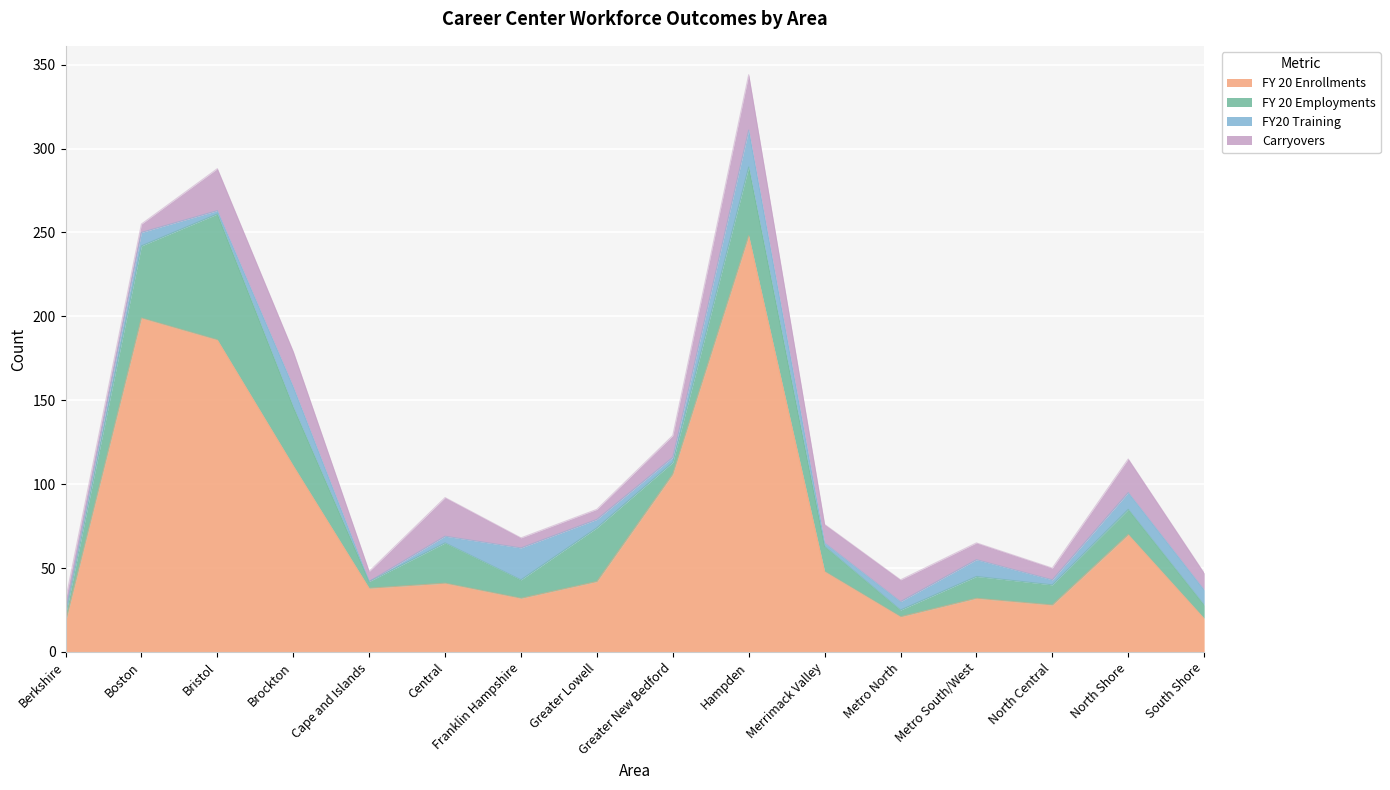

Reading left to right, list all the values displayed in this chart.

FY 20 Enrollments: Berkshire=18	Boston=199	Bristol=186	Brockton=111	Cape and Islands=38	Central=41	Franklin Hampshire=32	Greater Lowell=42	Greater New Bedford=106	Hampden=248	Merrimack Valley=48	Metro North=21	Metro South/West=32	North Central=28	North Shore=70	South Shore=20
FY 20 Employments: Berkshire=4	Boston=43	Bristol=75	Brockton=35	Cape and Islands=4	Central=24	Franklin Hampshire=11	Greater Lowell=32	Greater New Bedford=7	Hampden=41	Merrimack Valley=15	Metro North=4	Metro South/West=13	North Central=12	North Shore=15	South Shore=8
FY20 Training: Berkshire=2	Boston=8	Bristol=2	Brockton=12	Cape and Islands=0	Central=4	Franklin Hampshire=19	Greater Lowell=5	Greater New Bedford=3	Hampden=22	Merrimack Valley=2	Metro North=5	Metro South/West=10	North Central=3	North Shore=10	South Shore=9
Carryovers: Berkshire=7	Boston=5	Bristol=25	Brockton=21	Cape and Islands=6	Central=23	Franklin Hampshire=6	Greater Lowell=6	Greater New Bedford=13	Hampden=33	Merrimack Valley=11	Metro North=13	Metro South/West=10	North Central=7	North Shore=20	South Shore=10